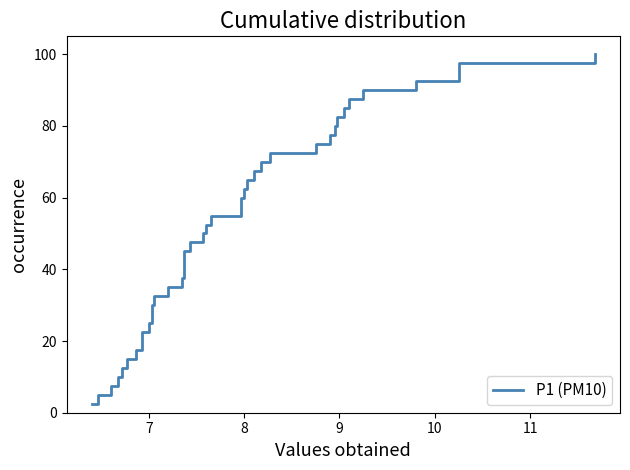

True or false: the data has more than 1 interior local peaks.

False